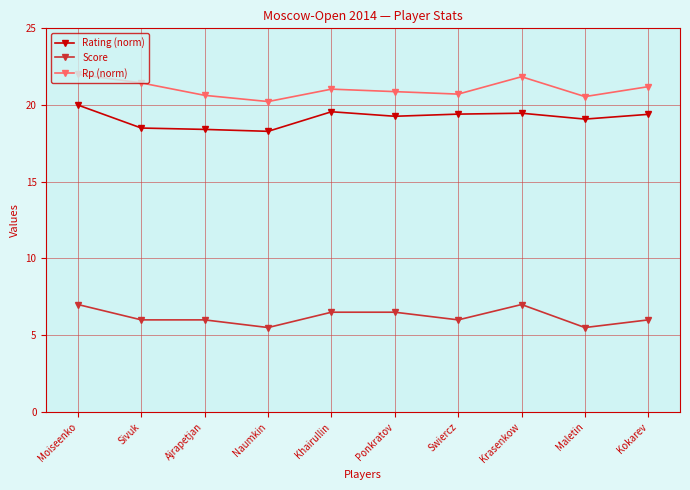

True or false: Rating (norm) and Rp (norm) intersect in this chart.

False